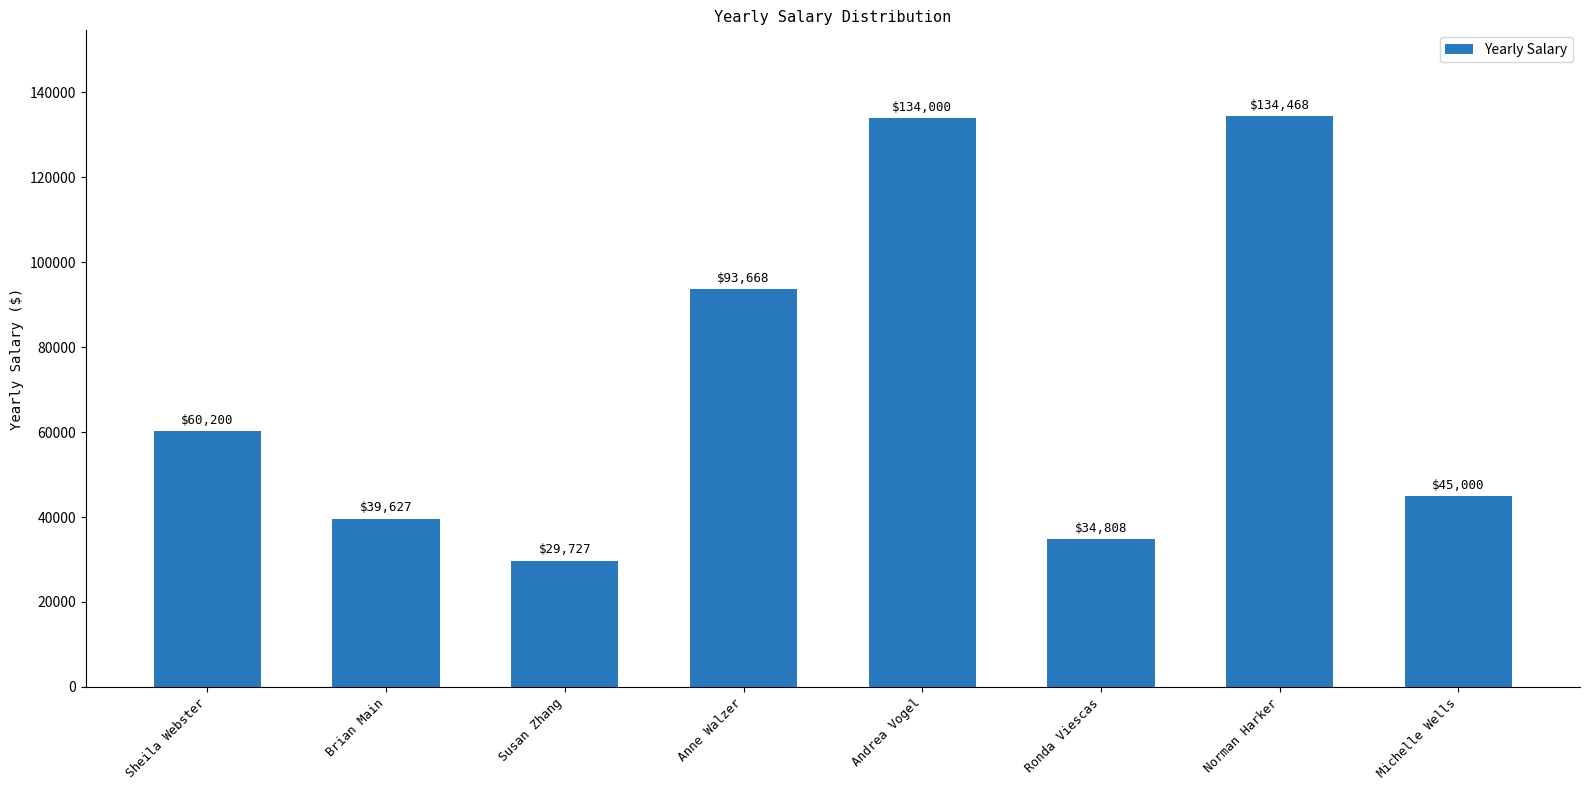

What is the label of the 8th bar from the right?

Sheila Webster